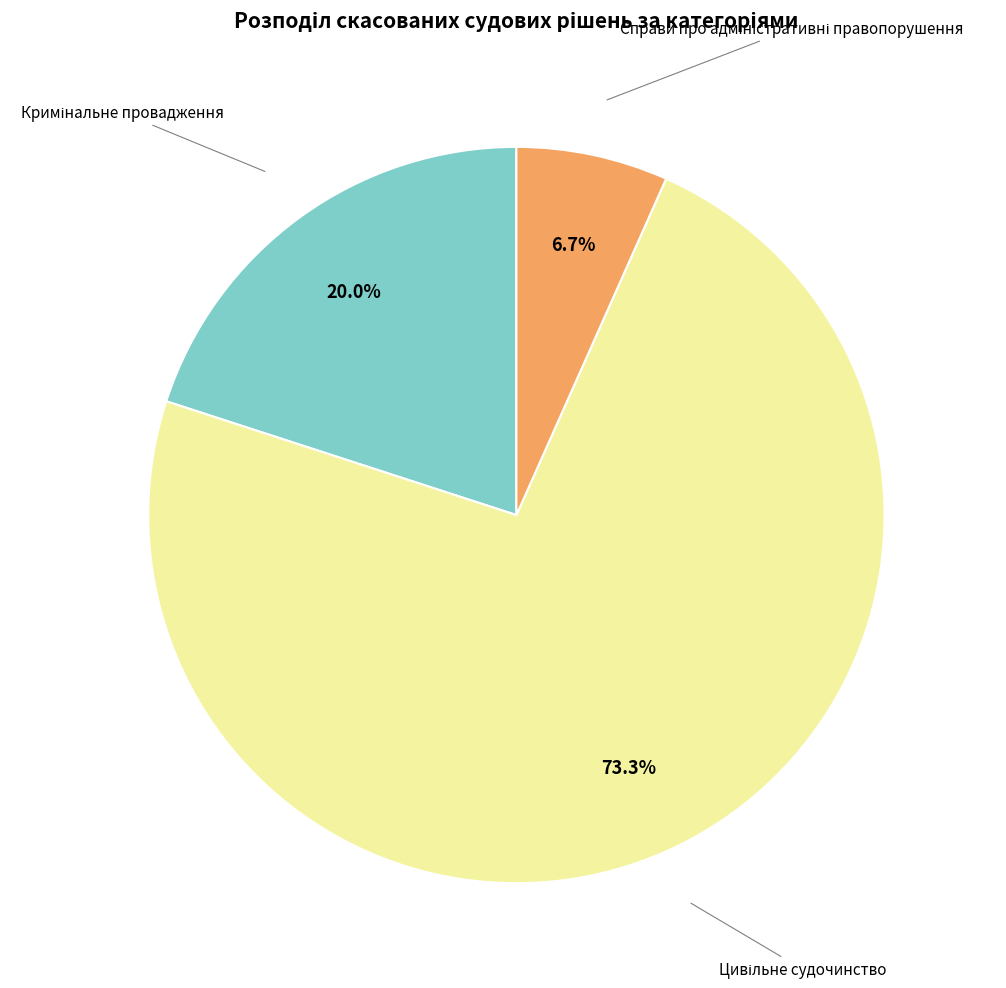

Is there a majority slice in this chart?

Yes